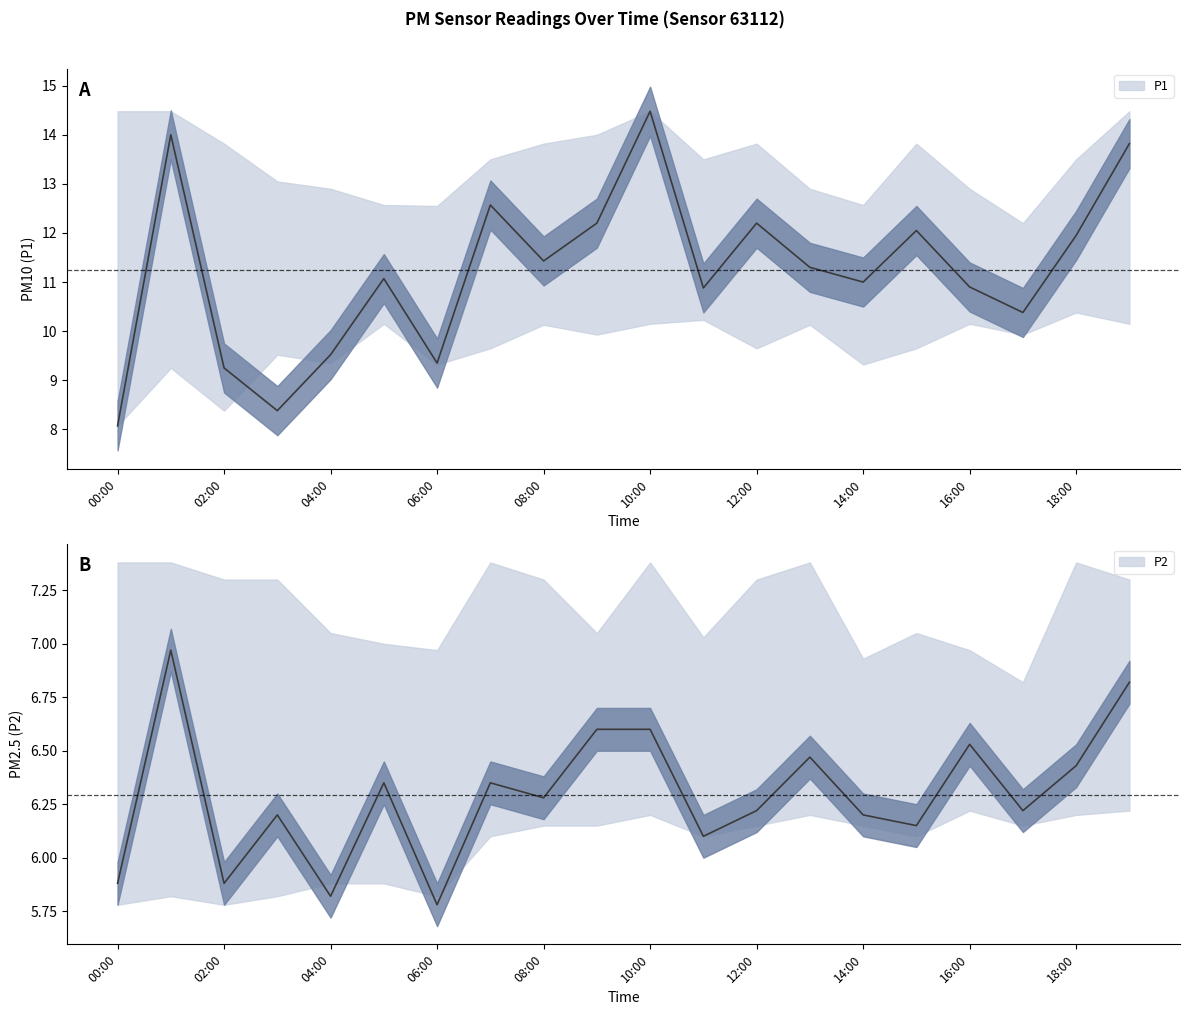

In P1_upper, how many points are lower than both neighbors (excluding endpoints)?

4